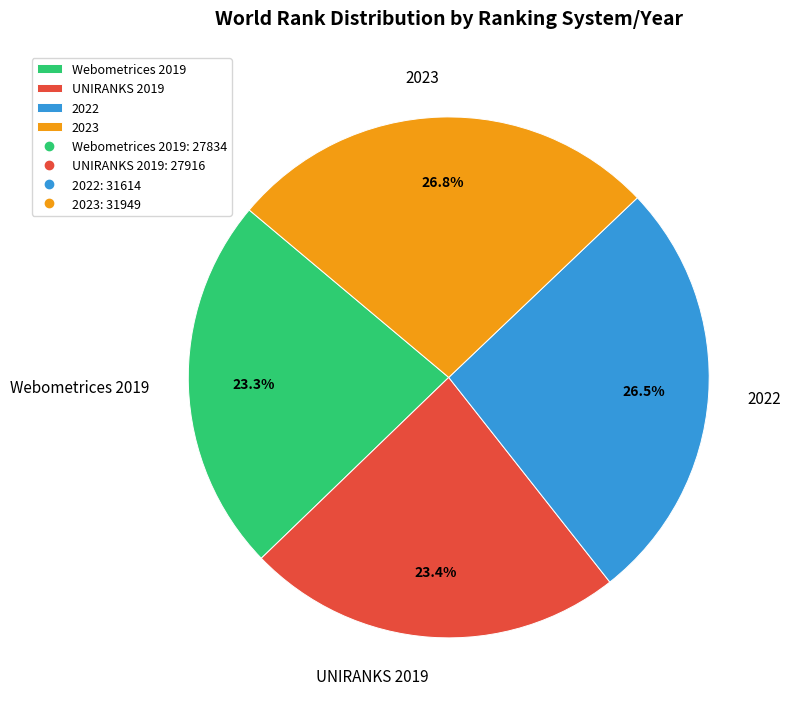

Count the number of slices in the pie.

4